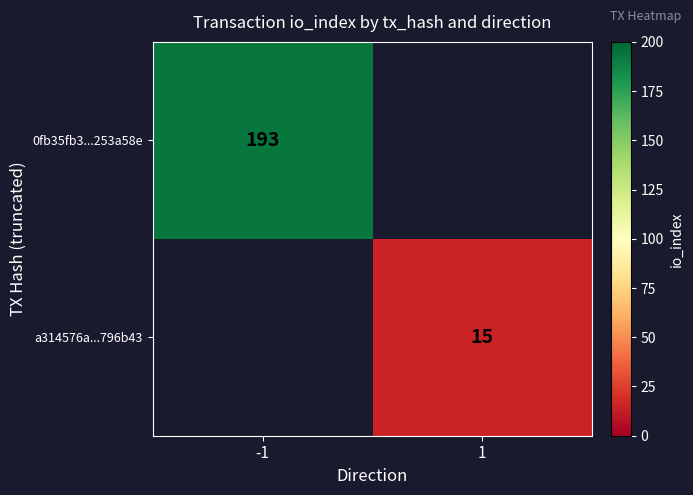

What is the minimum value shown in the chart?

15.0